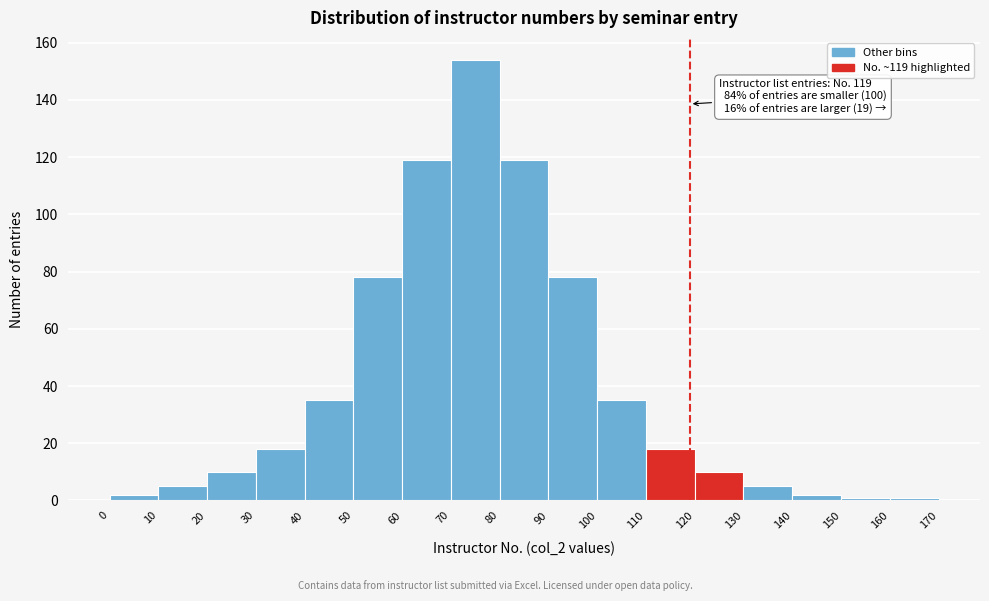

Which range on the x-axis has the tallest bar?

70 to 80